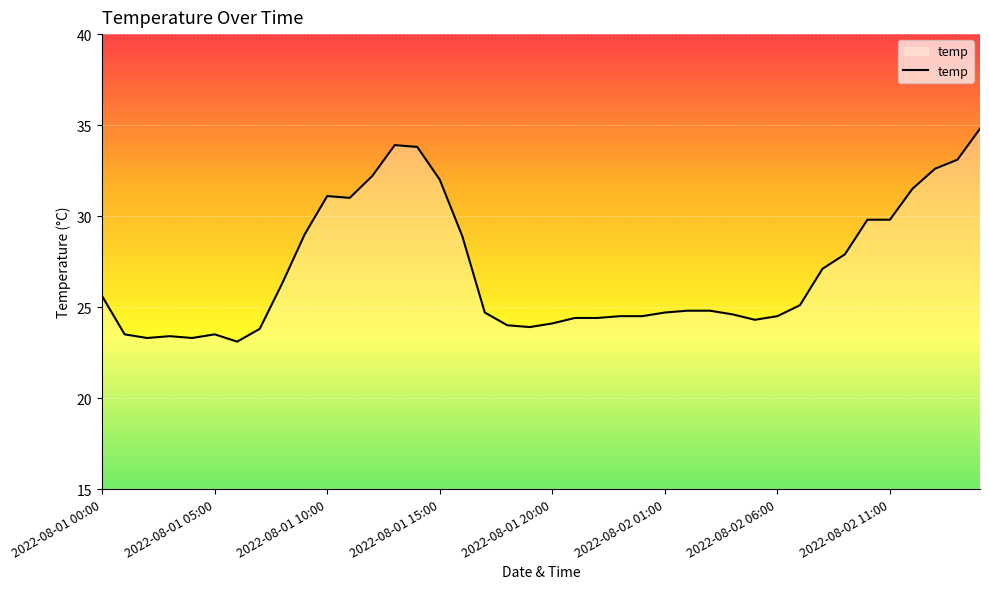

How many lines are shown in the chart?

1